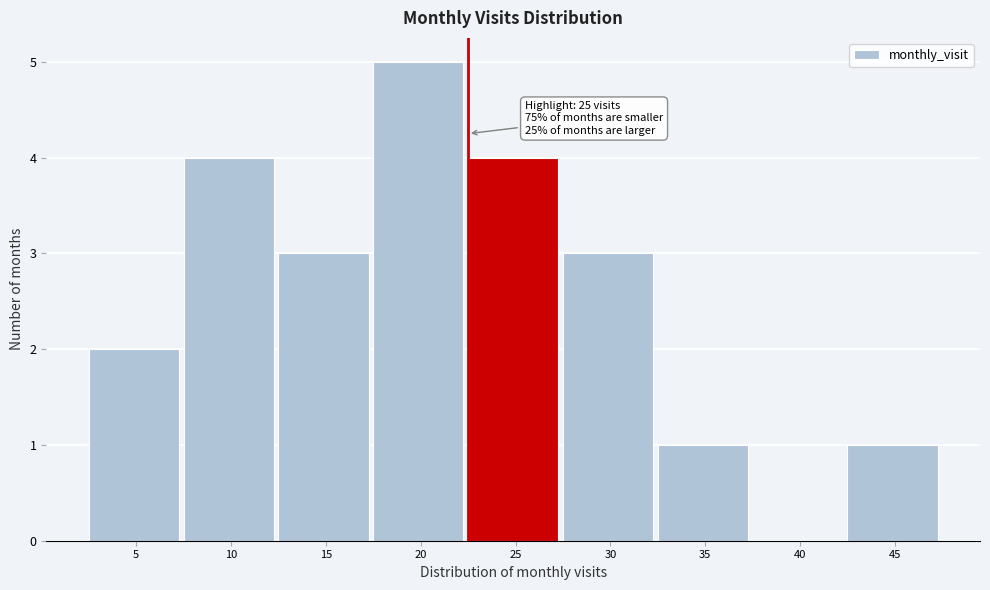

Reading left to right, list all the values displayed in this chart.

5=2	10=4	15=3	20=5	25=4	30=3	35=1	40=0	45=1